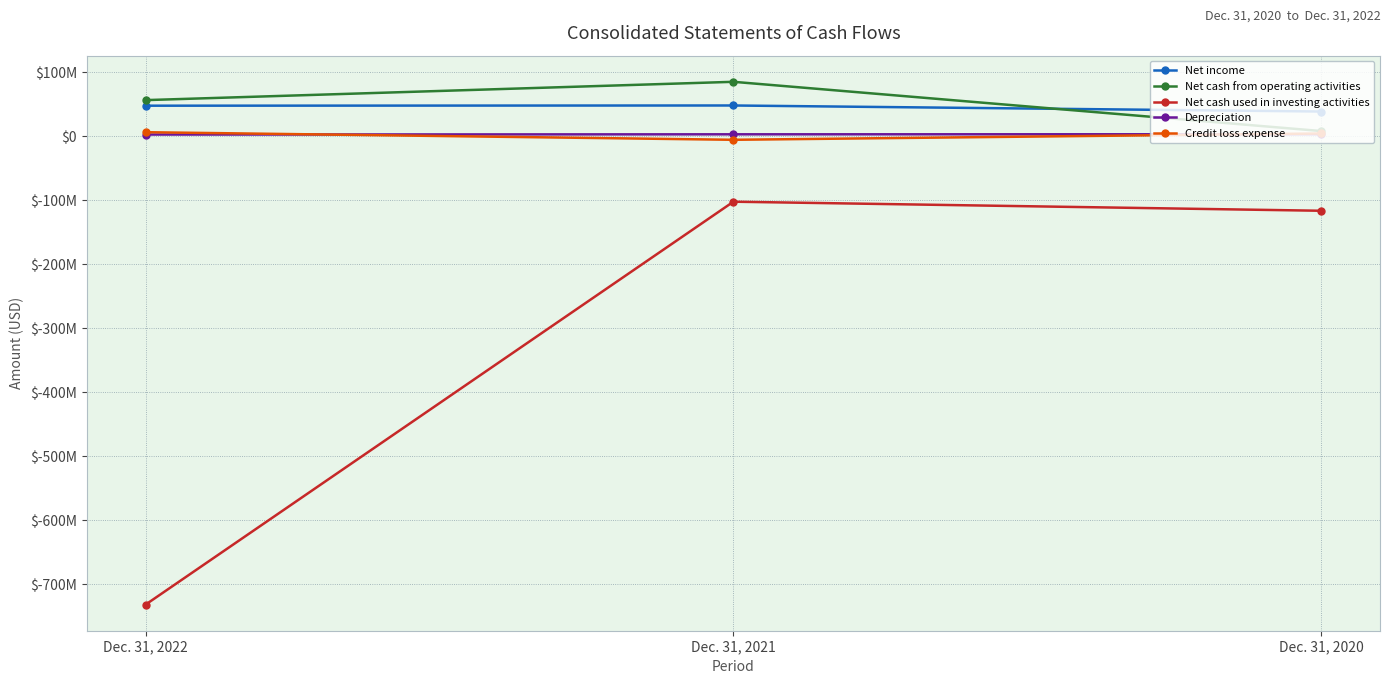

Is it true that Depreciation equals 3128000 at Dec. 31, 2020?

True